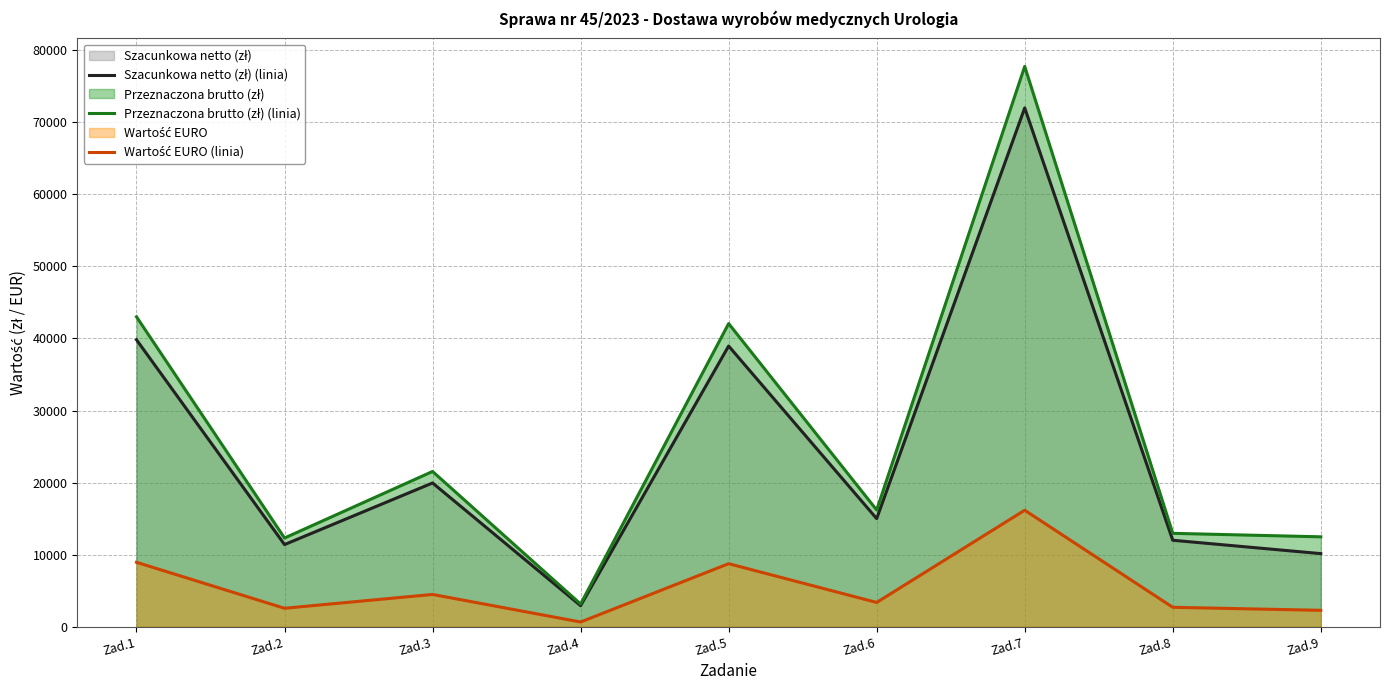

Which has a higher value, Zad.7 or Zad.4?

Zad.7